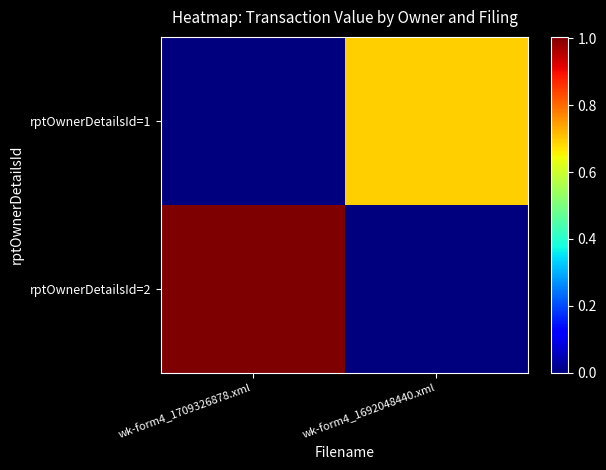

Reading left to right, list all the values displayed in this chart.

rptOwnerDetailsId=2: wk-form4_1709326878.xml=1004400	wk-form4_1692048440.xml=0
rptOwnerDetailsId=1: wk-form4_1709326878.xml=0	wk-form4_1692048440.xml=694089